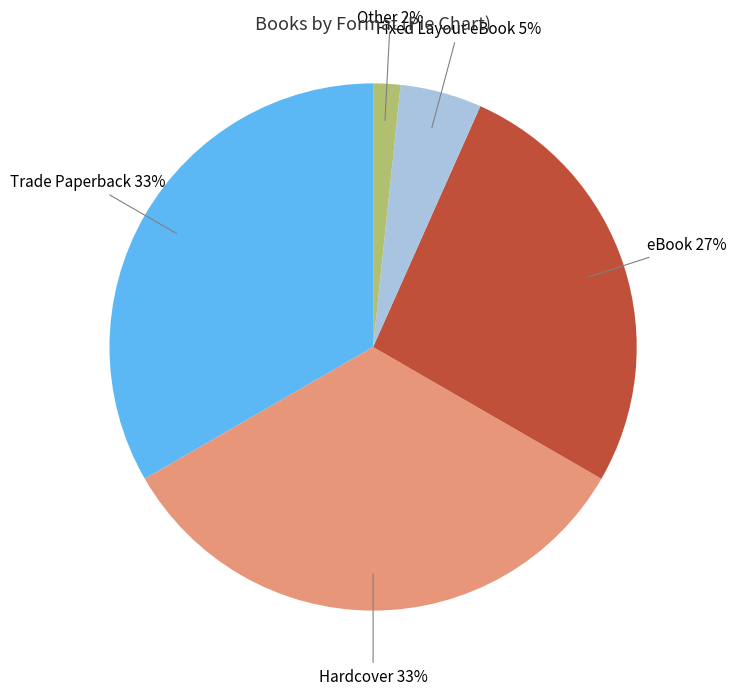

Do Hardcover and Trade Paperback together represent more than half of the pie?

Yes